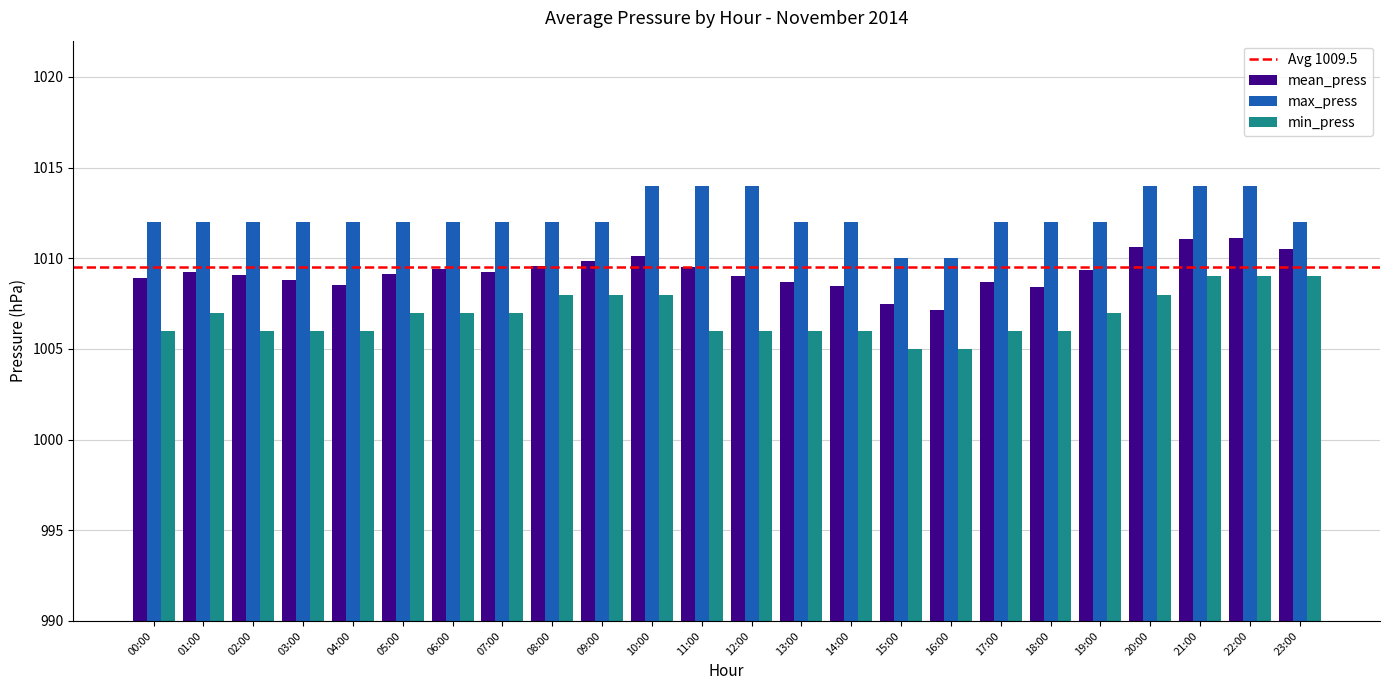

Is it true that max_press equals 1739.5 at 17:00?

False